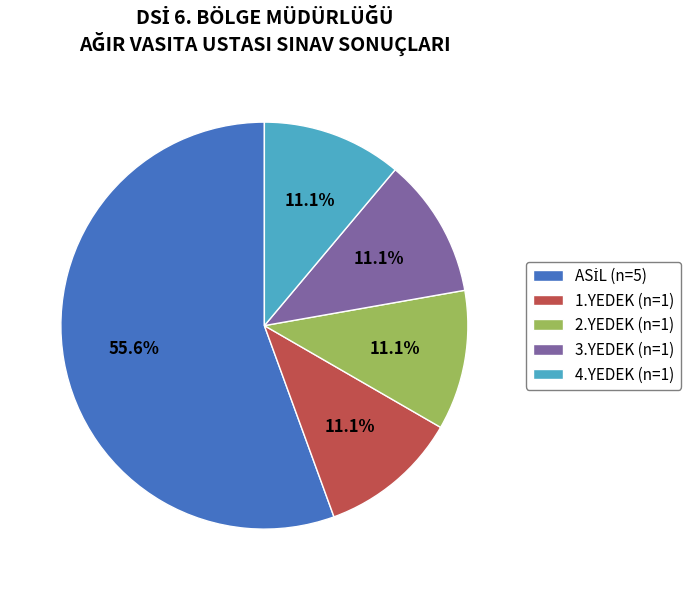

Is 1.YEDEK (n=1) the majority of the pie?

No